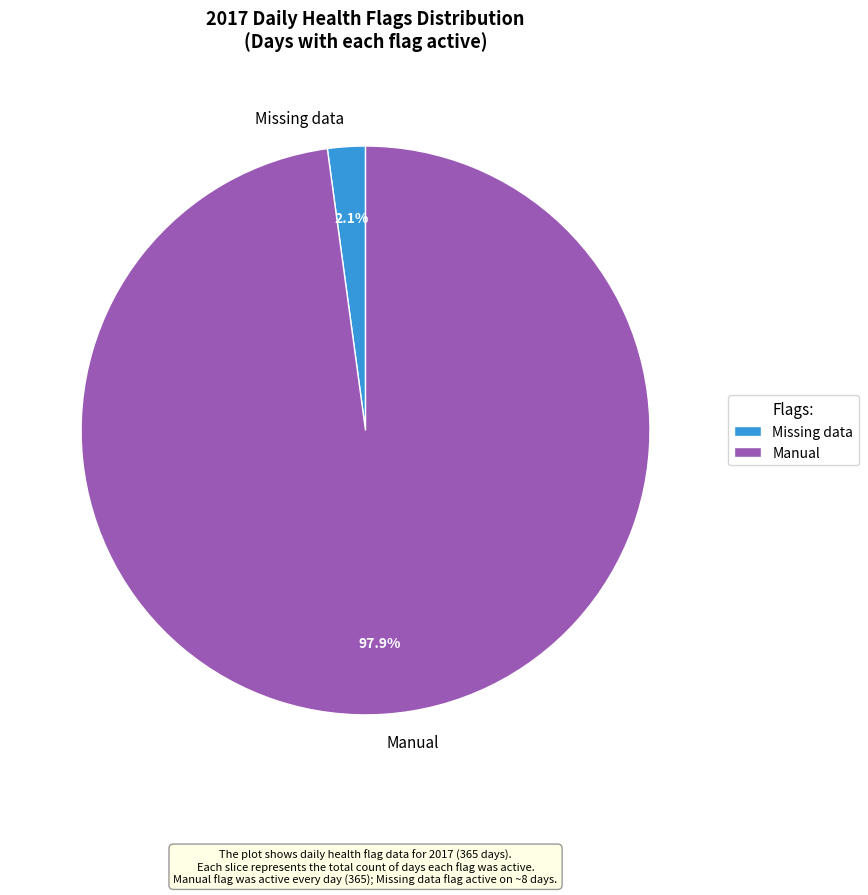

How many segments does this pie chart have?

2